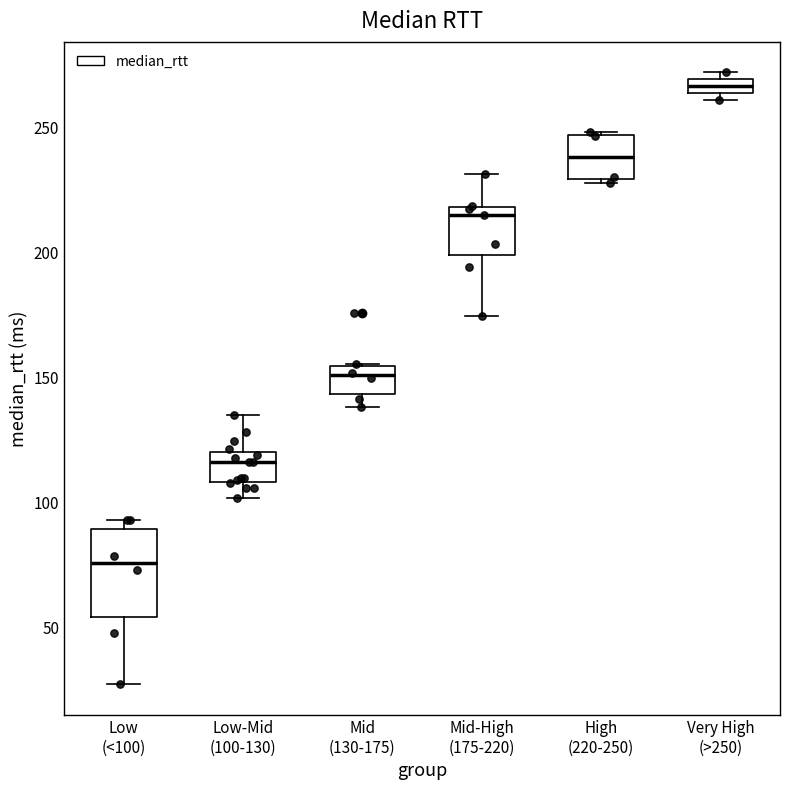

Which box's median line is the lowest?

Low (<100)